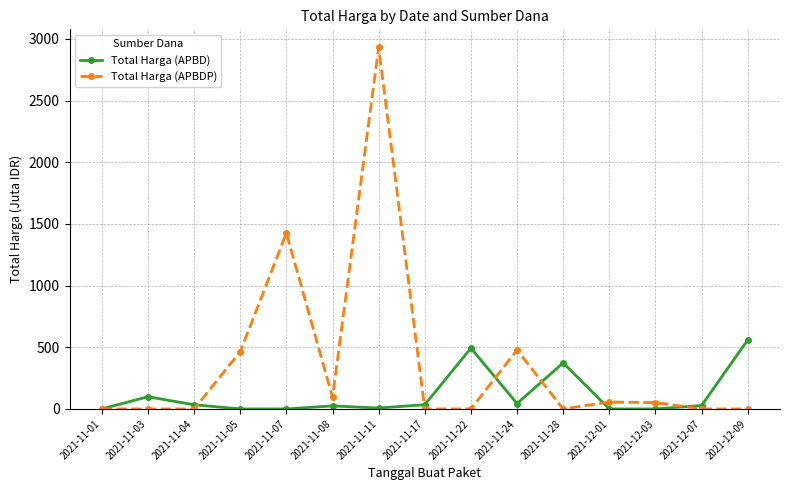

How many series are shown in this chart?

2